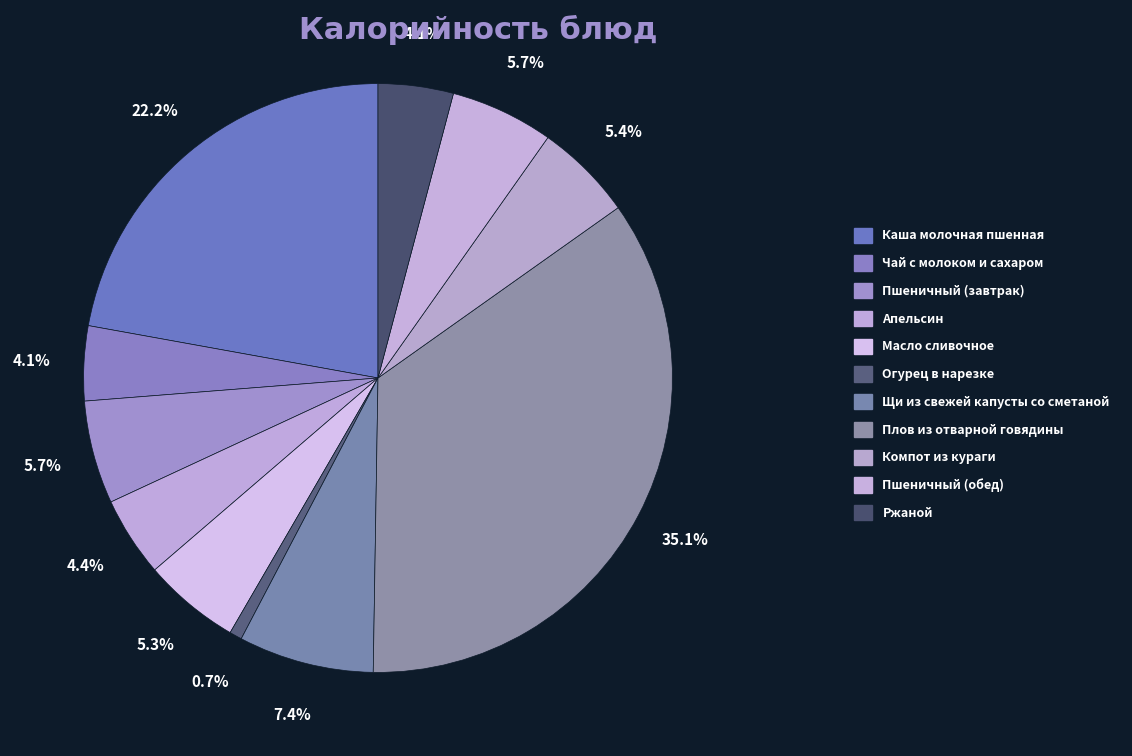

How many segments does this pie chart have?

11